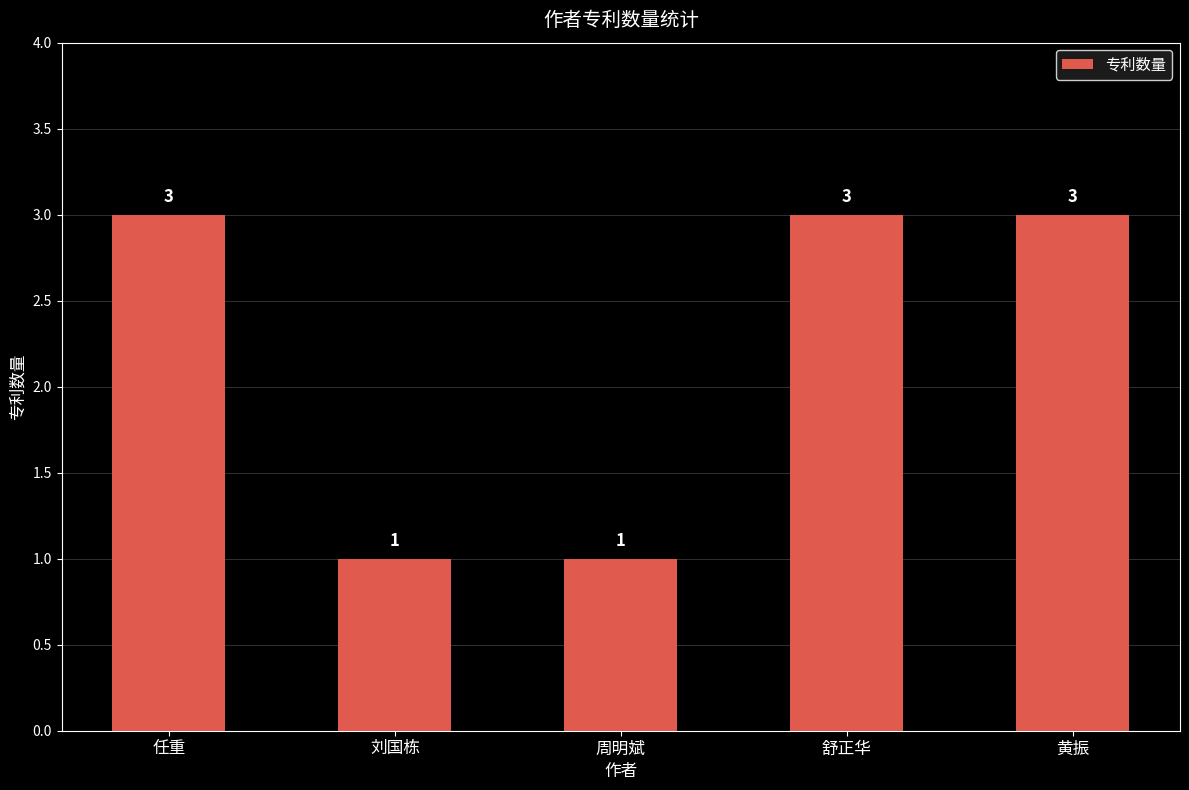

What is the sum of the values at 刘国栋 and 舒正华?

4